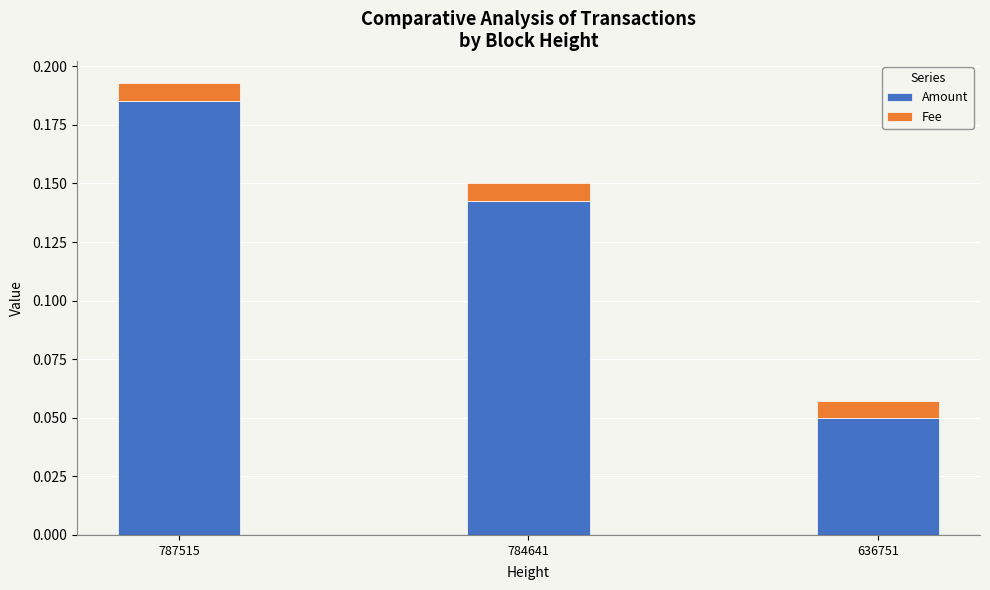

Is it true that Amount equals 0.0 at 636751?

False